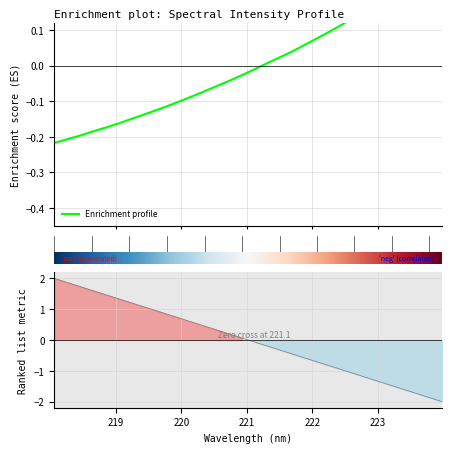

How many data points in Ranking metric scores are less than 0?

16